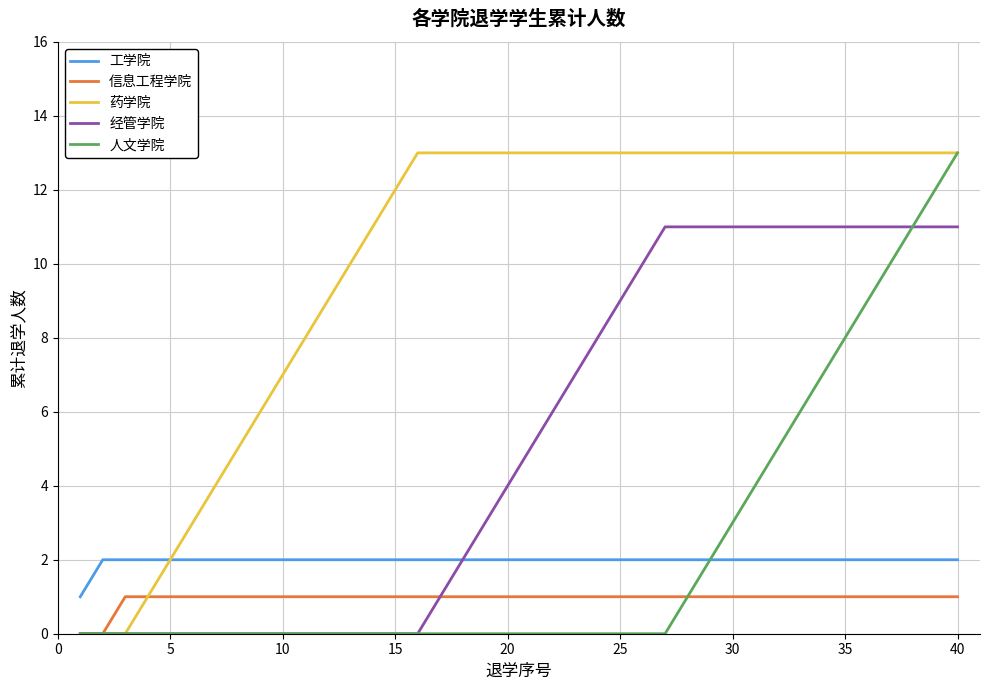

What are all the series names shown in the legend?

工学院, 信息工程学院, 药学院, 经管学院, 人文学院